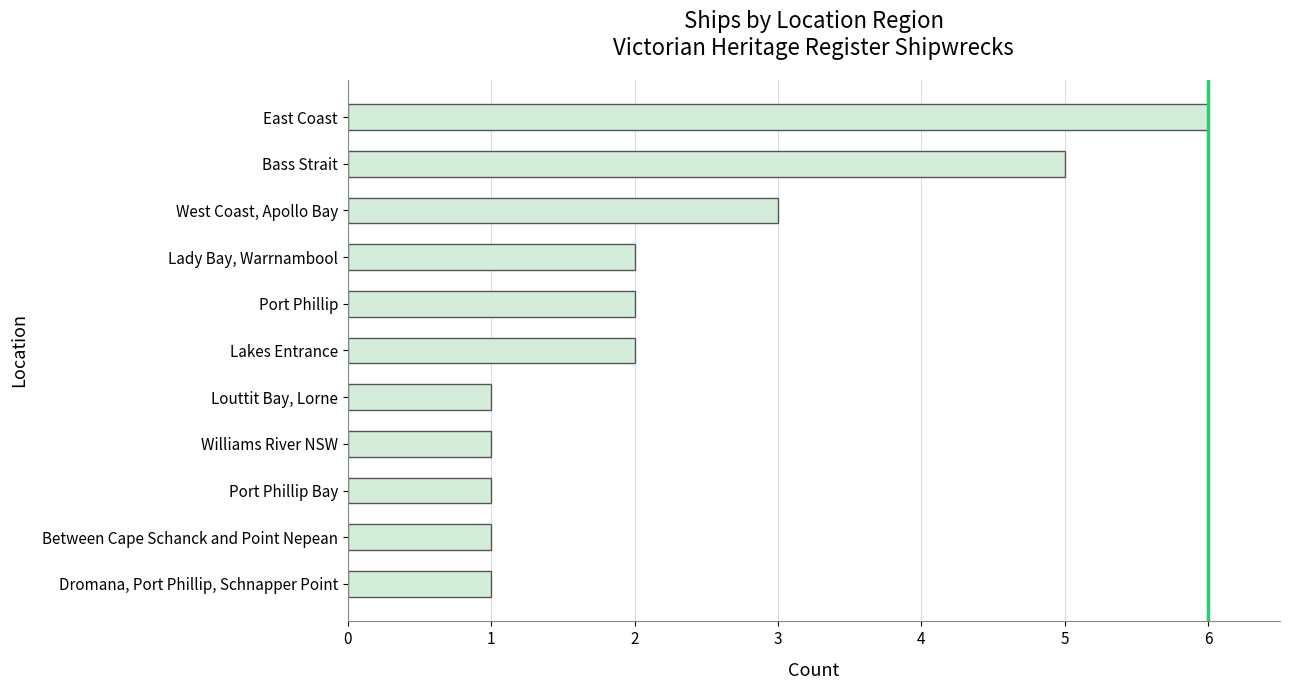

The chart shows a value of 2 at Lady Bay, Warrnambool. True or false?

True